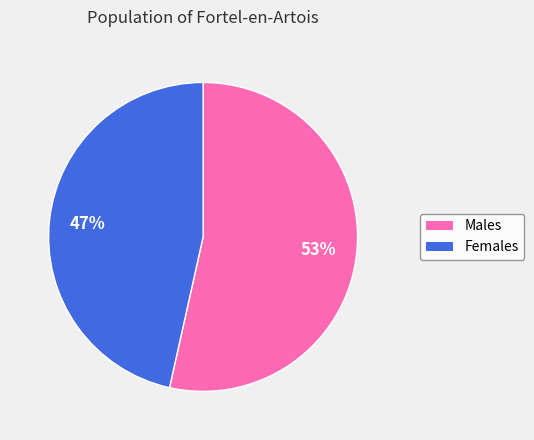

Is there any slice that represents more than half of the pie?

Yes